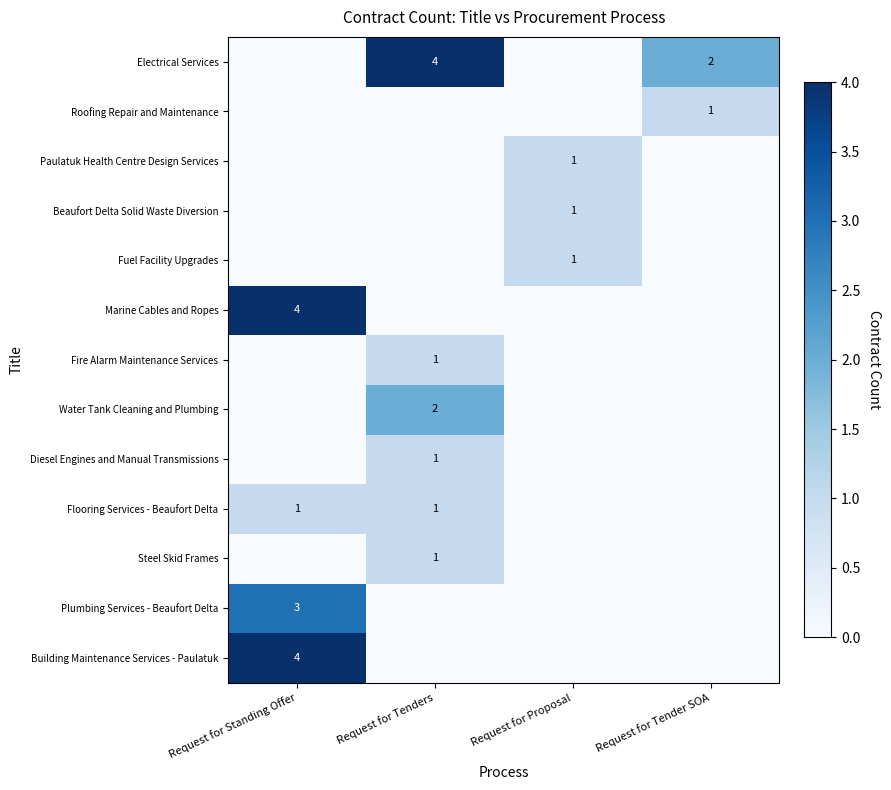

Which label corresponds to the largest value in the chart?

Request for Standing Offer